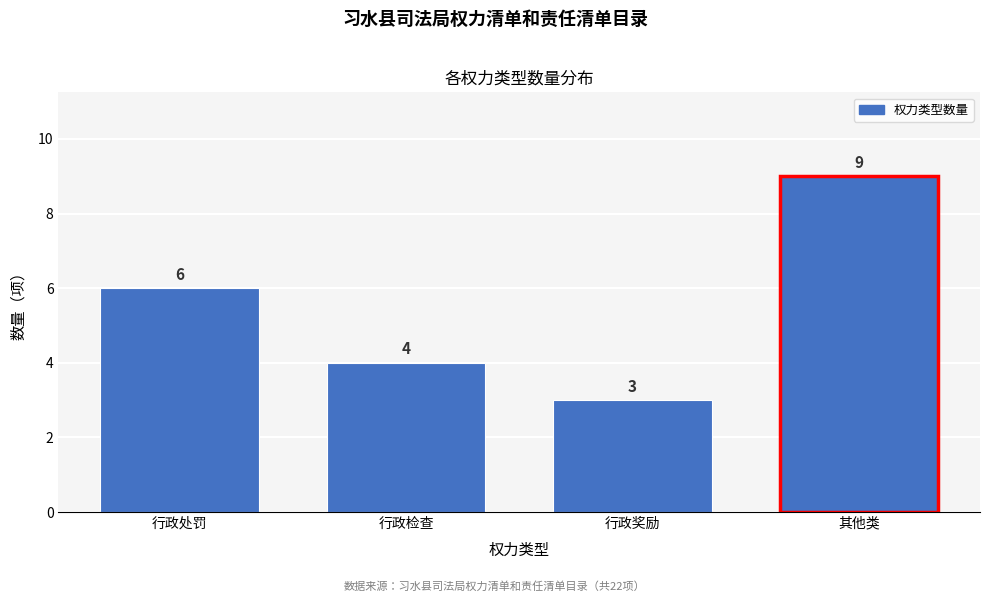

Reading right to left, extract all data points from this chart.

其他类=9	行政奖励=3	行政检查=4	行政处罚=6